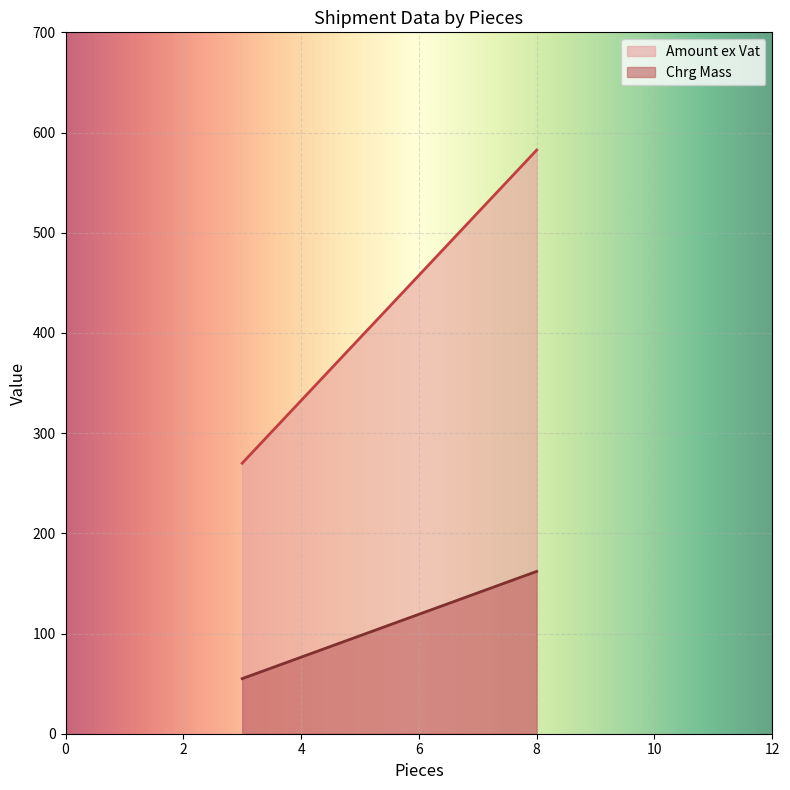

How many lines are shown in the chart?

2